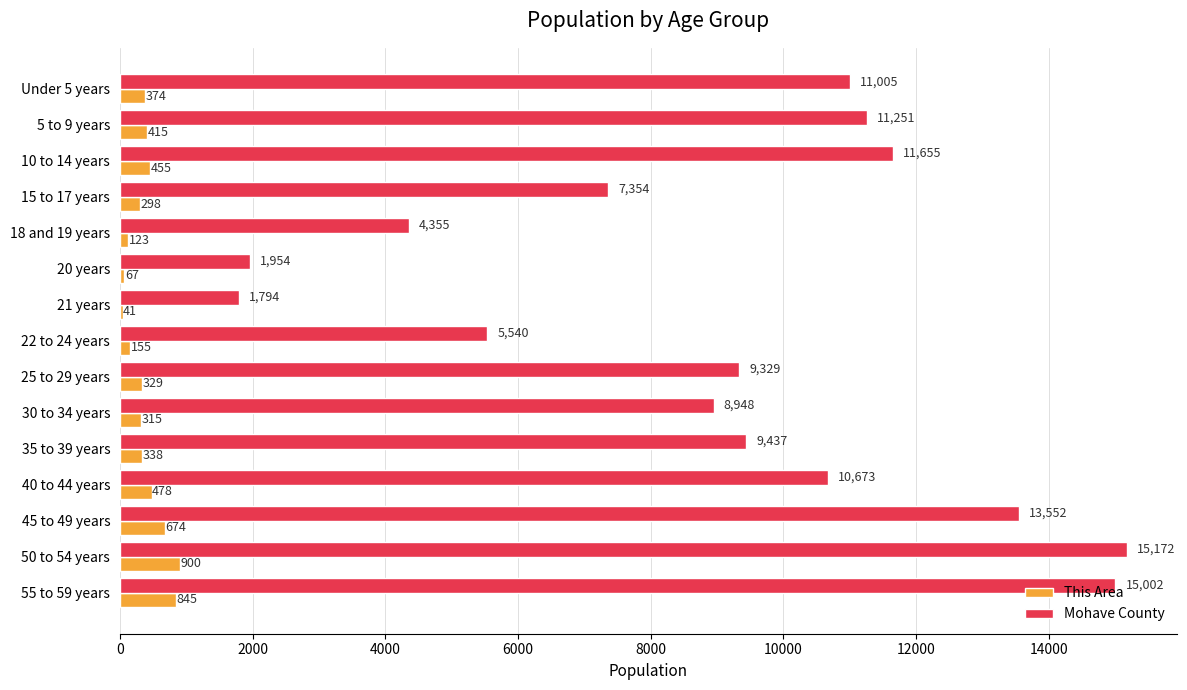

What are all the series names shown in the legend?

This Area, Mohave County